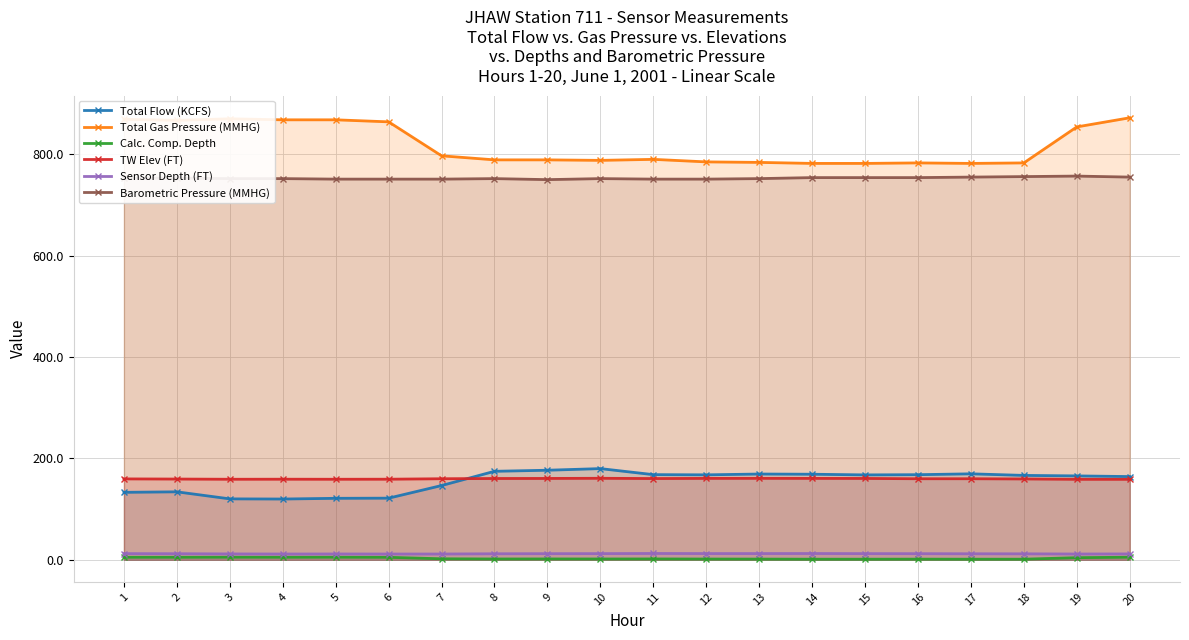

What is the value of the Total Gas Pressure (MMHG) point at the 15th from the left?

782.0